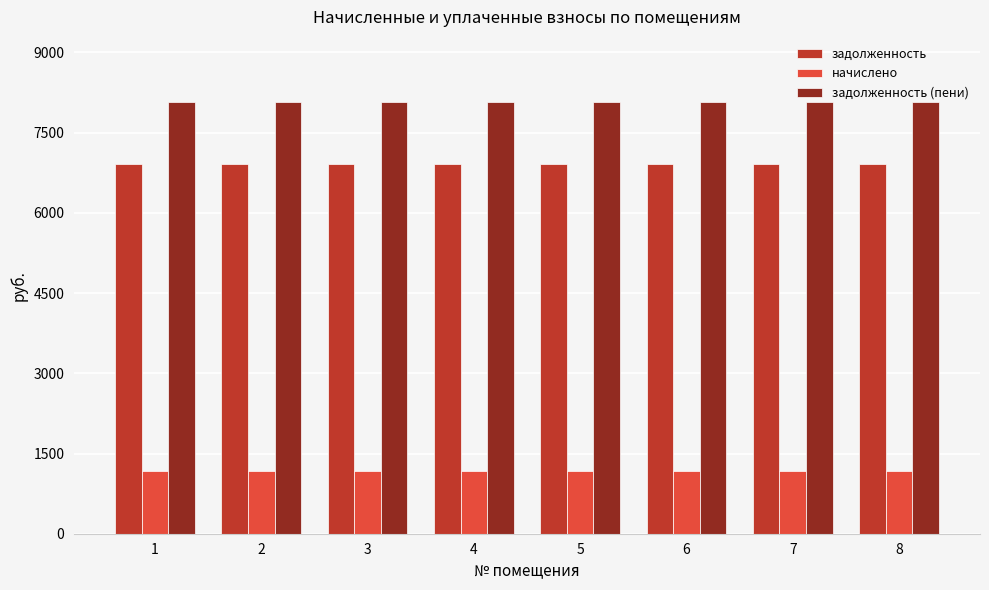

How many groups of bars are there?

8